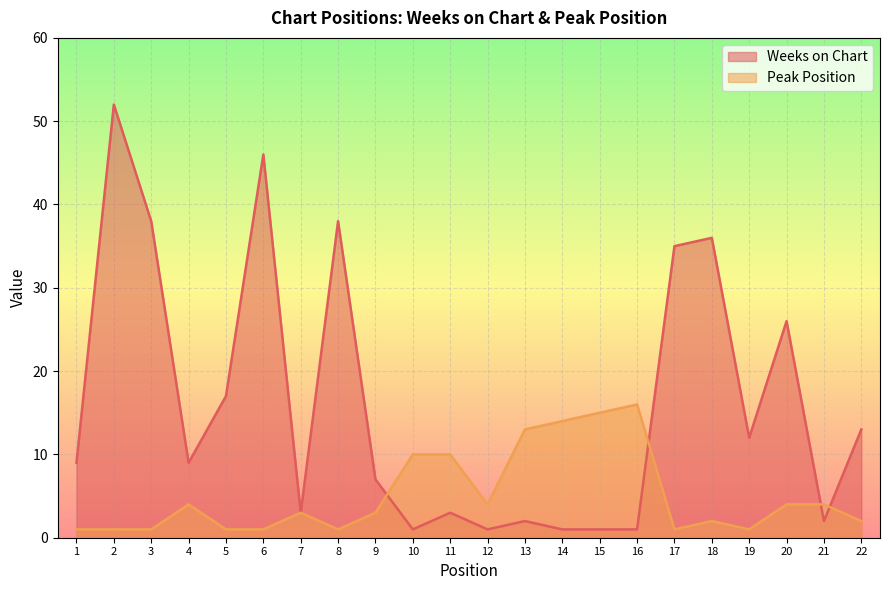

Which category has the highest value in the Peak Position series?

16